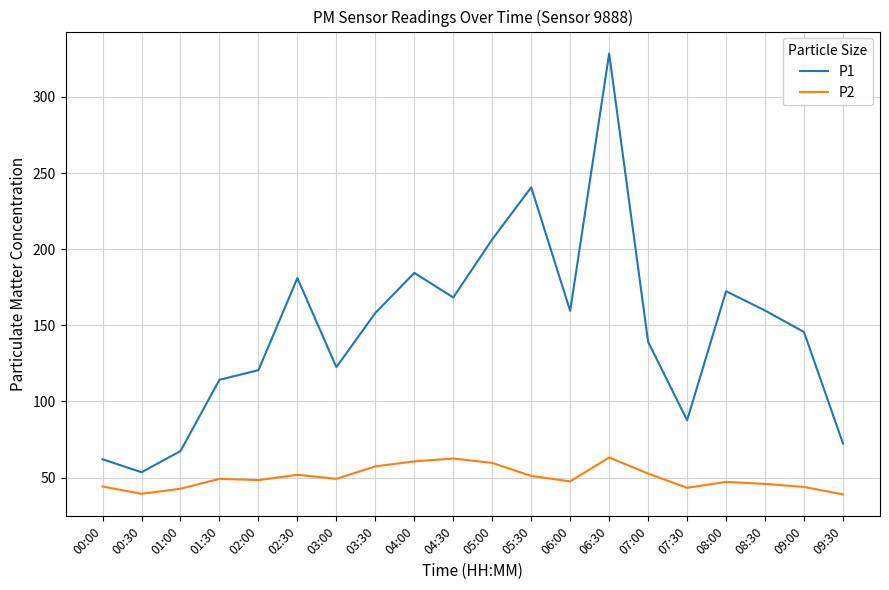

At how many categories does at least one series exceed 69?

17